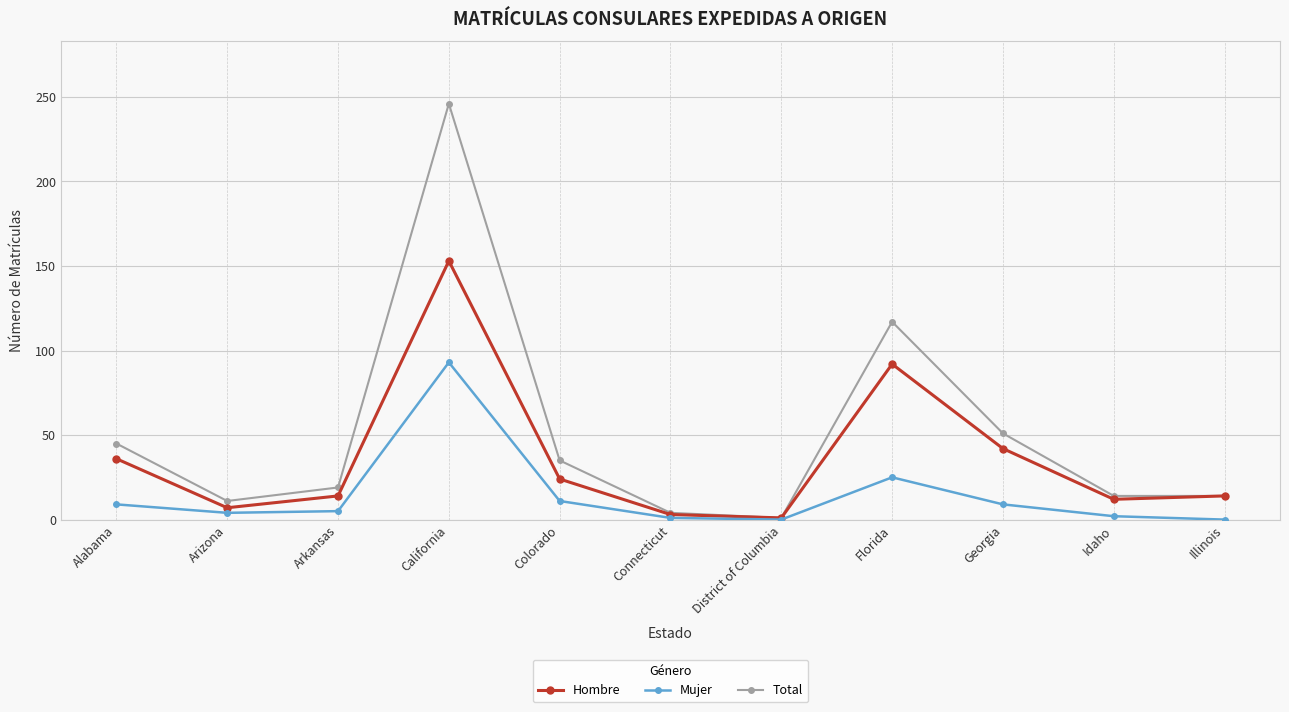

Is the value of Total at Illinois greater than the value of Mujer at Arkansas?

Yes